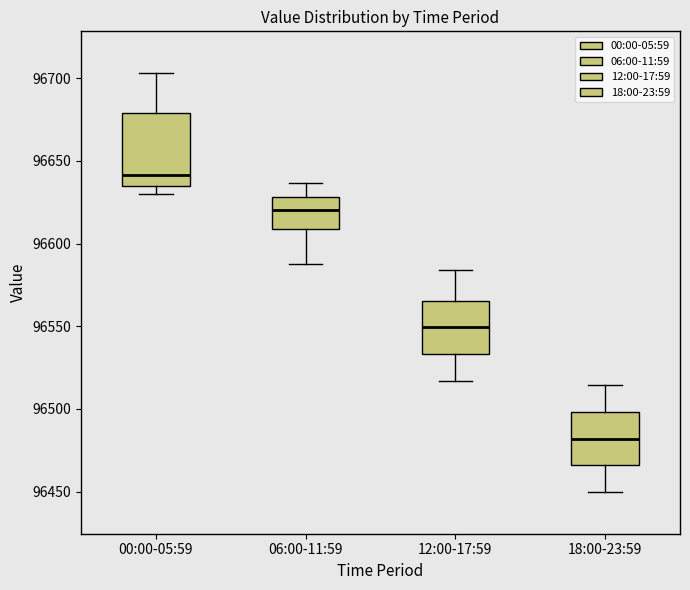

Comparing the boxes themselves (not the whiskers), which one is the tallest?

00:00-05:59